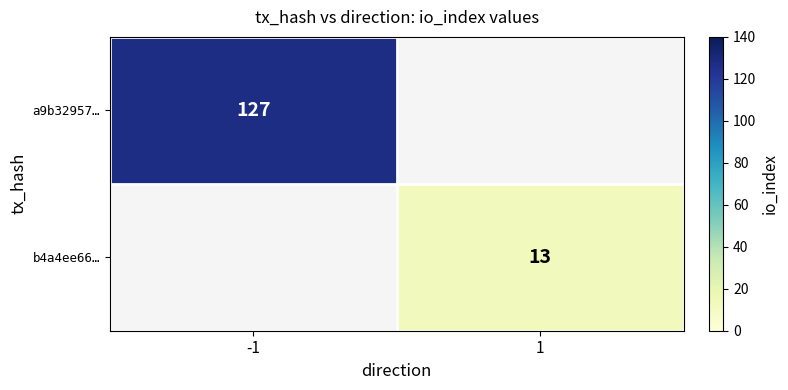

Is the value of b4a4ee66… at 1 greater than the value of a9b32957… at -1?

No